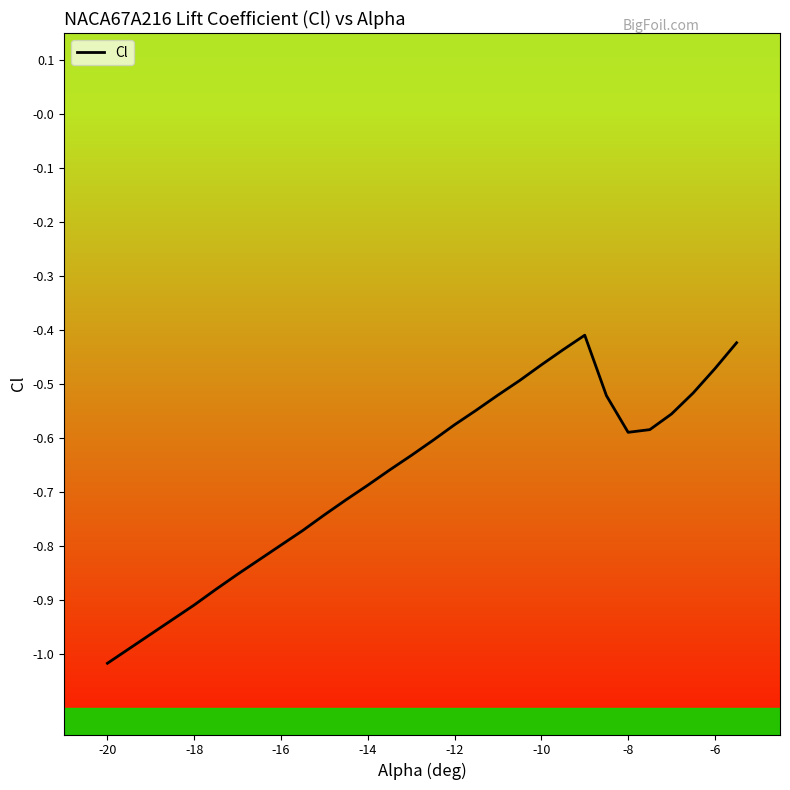

Is it true that the value at -20 is -1.0?

True